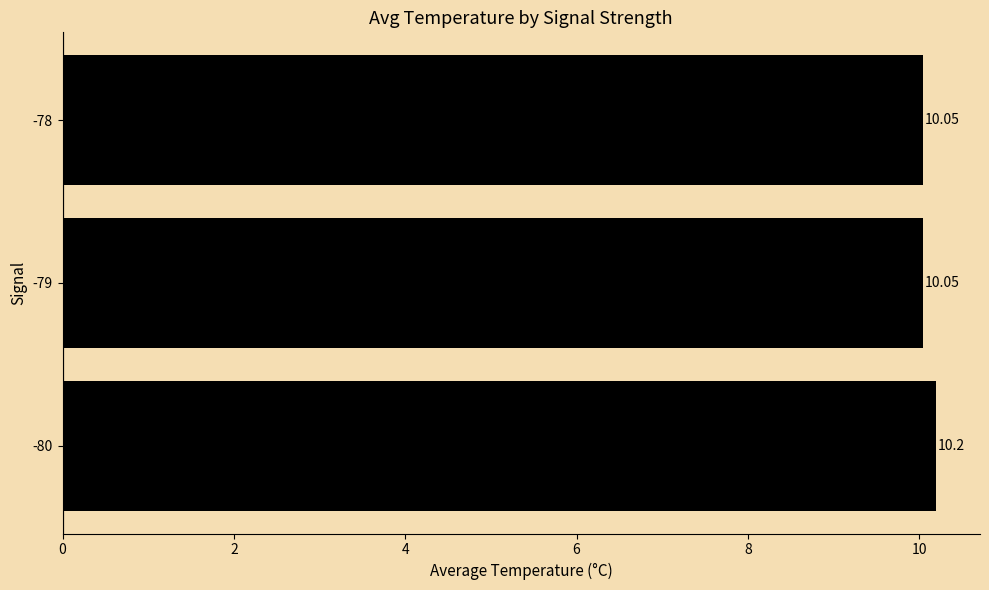

What is the greatest value displayed?

10.2